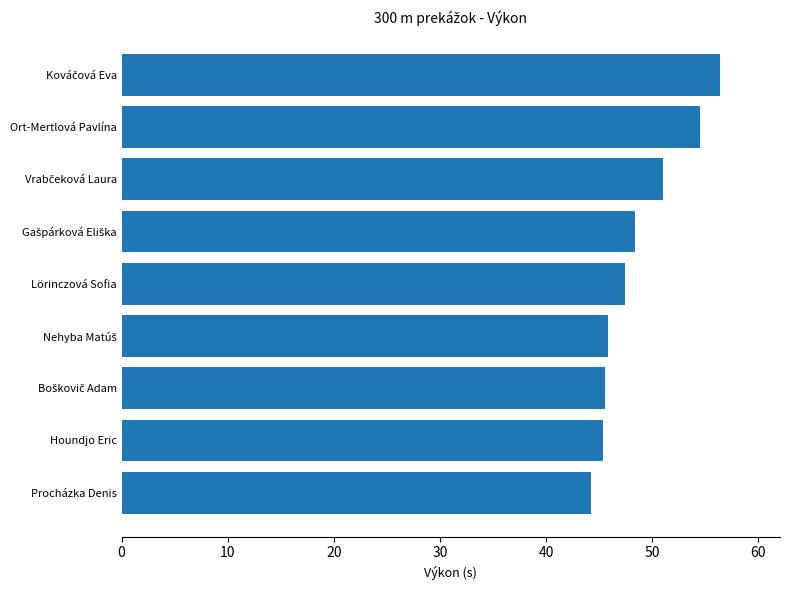

What is the greatest value displayed?

56.4